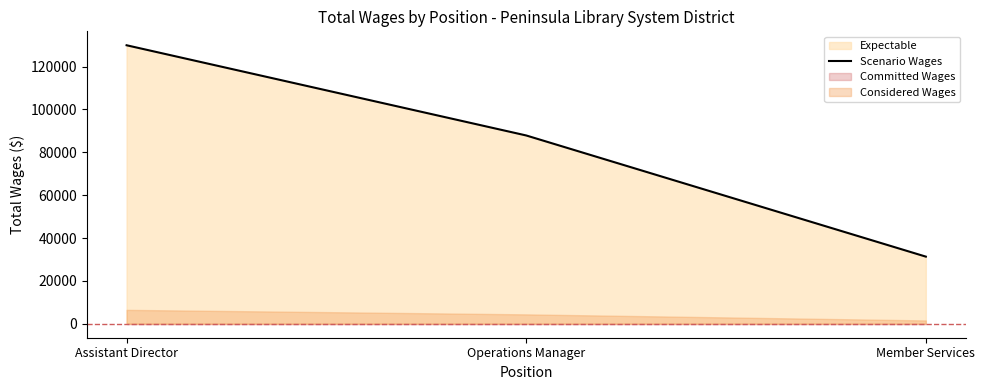

What is the sum of the values at Operations Manager and Assistant Director?

217797